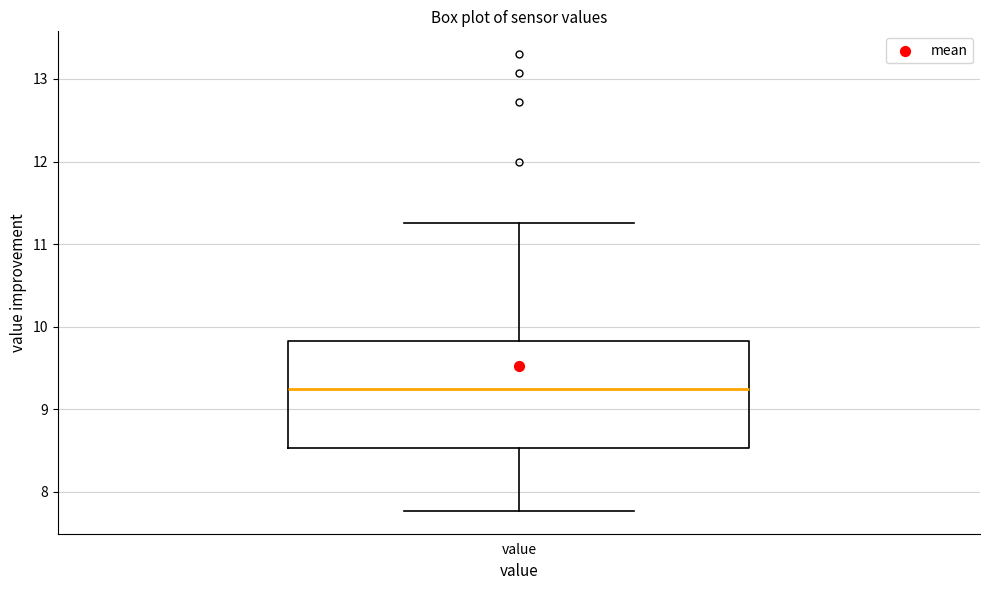

Read this box plot against the y-axis: the position of the median line, the range covered by the box, and the ends of both whiskers. The values are not printed on the chart, so give them approximately, as read against the axis.

median 9.2, box 8.5 to 9.8, whiskers 7.8 to 11.3